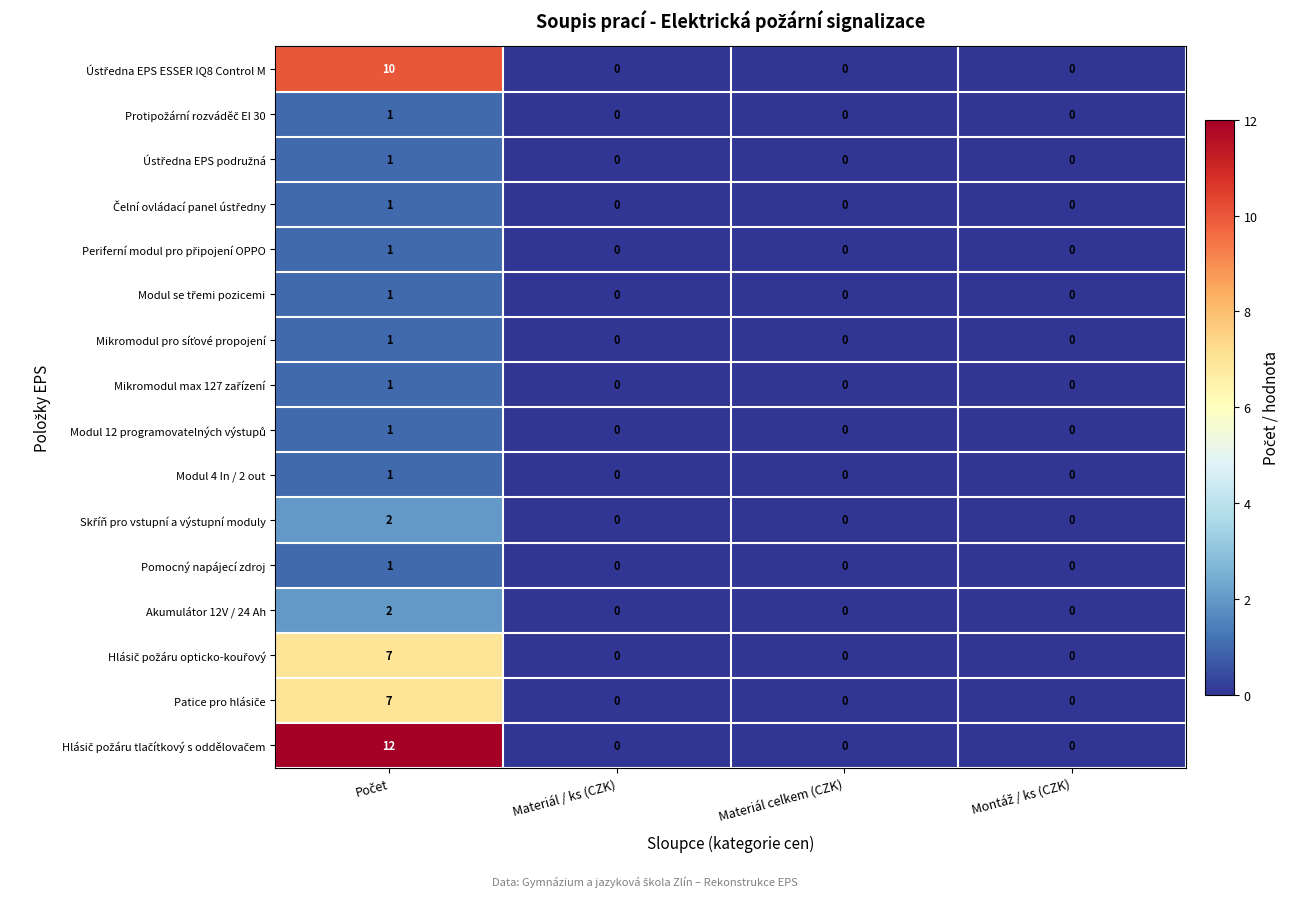

How many series are shown in this chart?

16